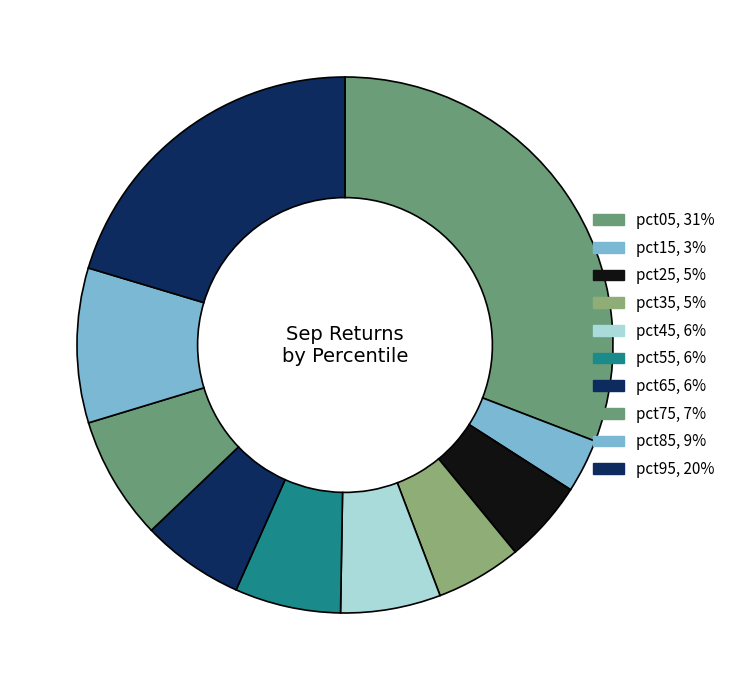

To the nearest percent, what is the difference between the largest and smallest slice percentages?

28%